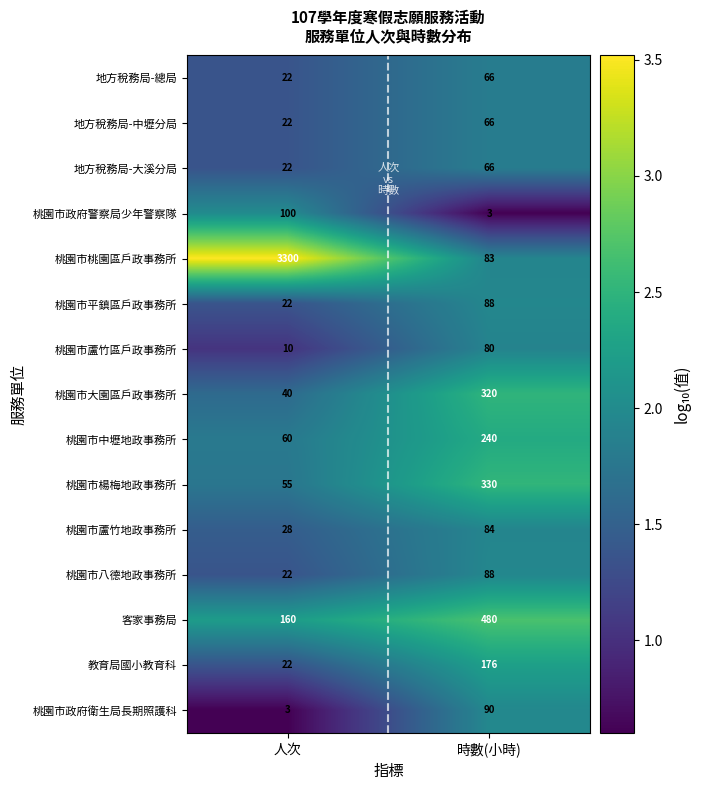

What is the maximum value shown in the chart?

3300